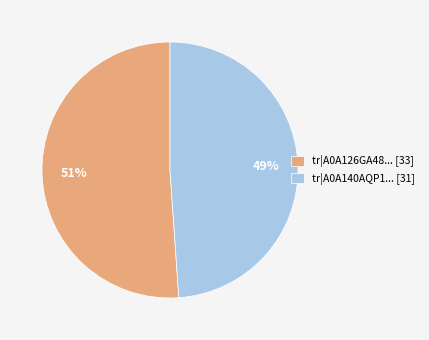

To the nearest percent, what is the difference between the largest and smallest slice percentages?

2%